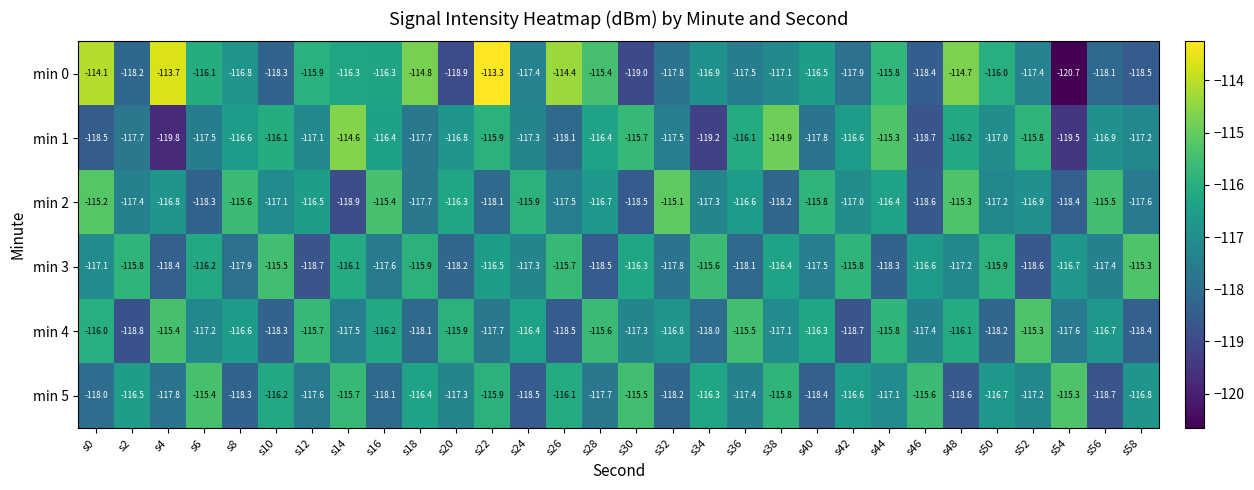

True or false: min 3 has a value of -118.4 at s4.

True